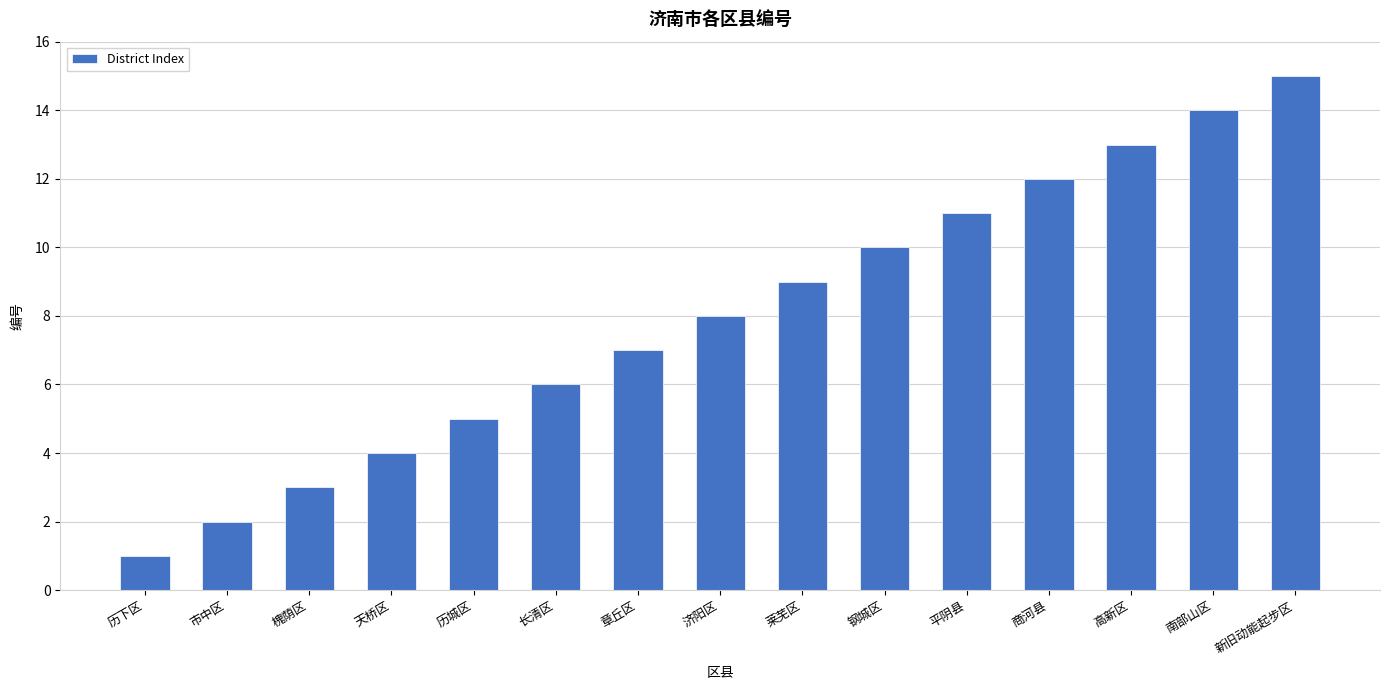

What is the sum of all values?

120